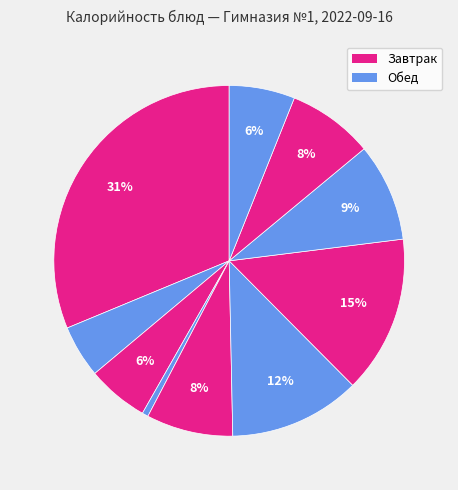

Count the number of slices in the pie.

10